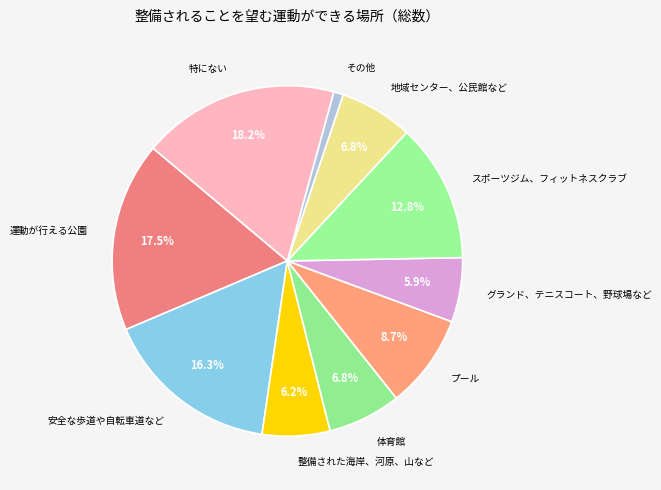

True or false: 地域センター、公民館など accounts for 7% of the total.

True